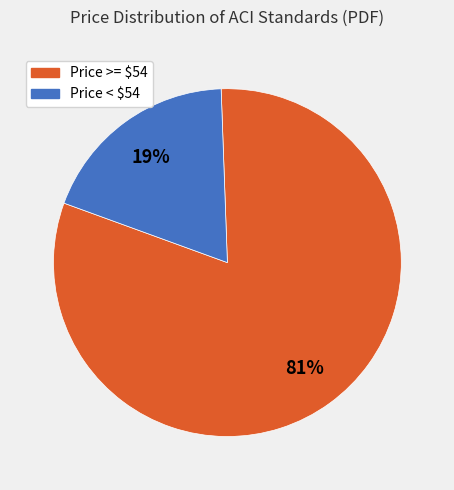

To the nearest percent, what is the difference between the largest and smallest slice percentages?

62%